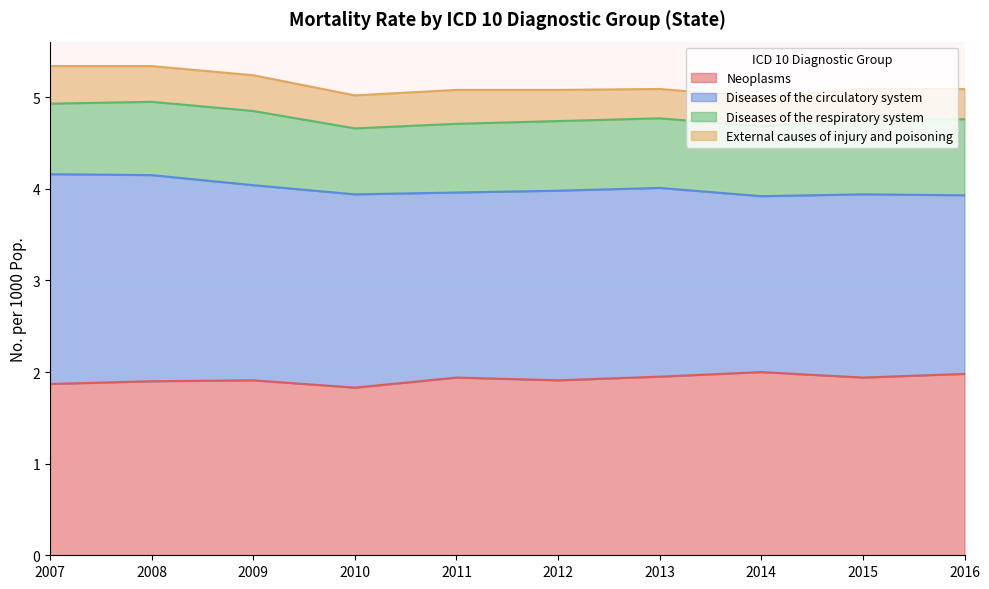

True or false: Diseases of the respiratory system has more than 2 interior local peaks.

False